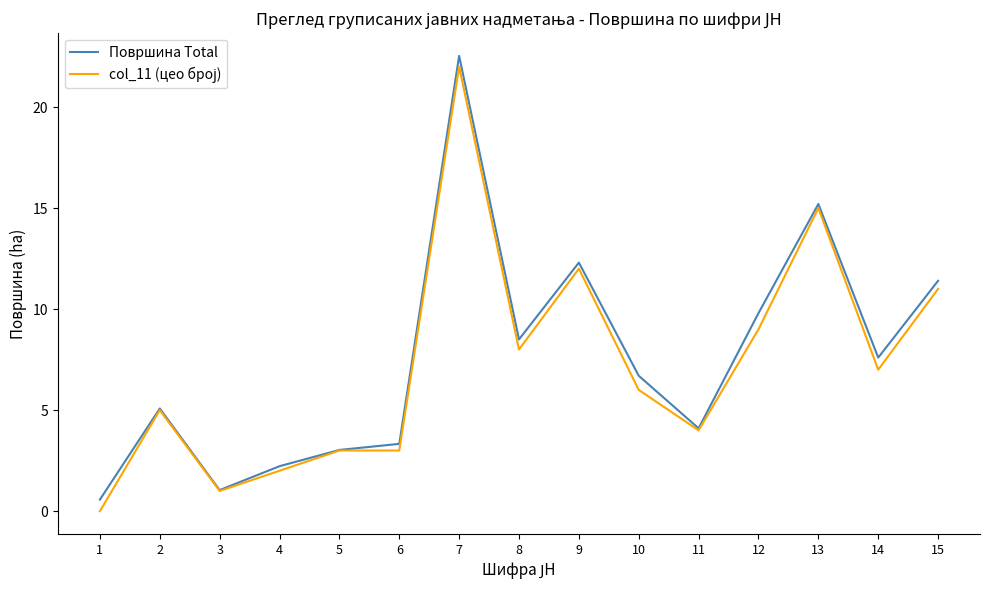

Which label corresponds to the smallest value in the chart?

1